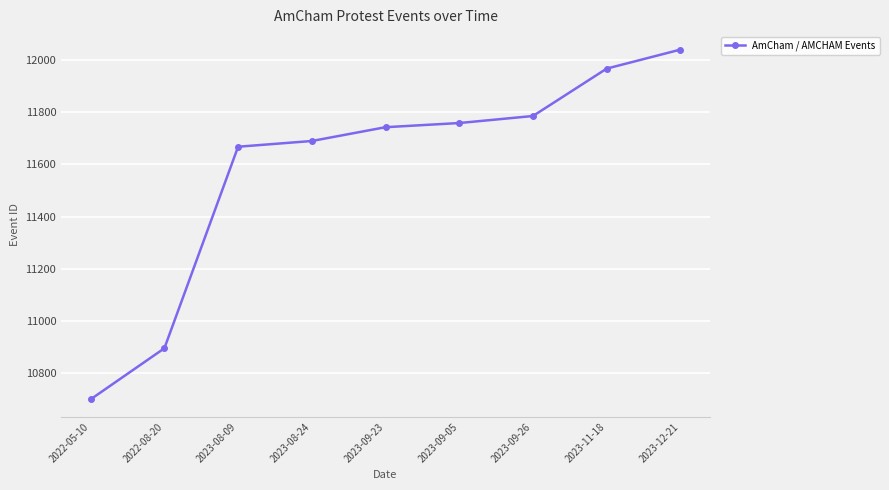

Reading left to right, list all the values displayed in this chart.

2022-05-10=10698	2022-08-20=10894	2023-08-09=11668	2023-08-24=11690	2023-09-23=11743	2023-09-05=11759	2023-09-26=11786	2023-11-18=11968	2023-12-21=12041